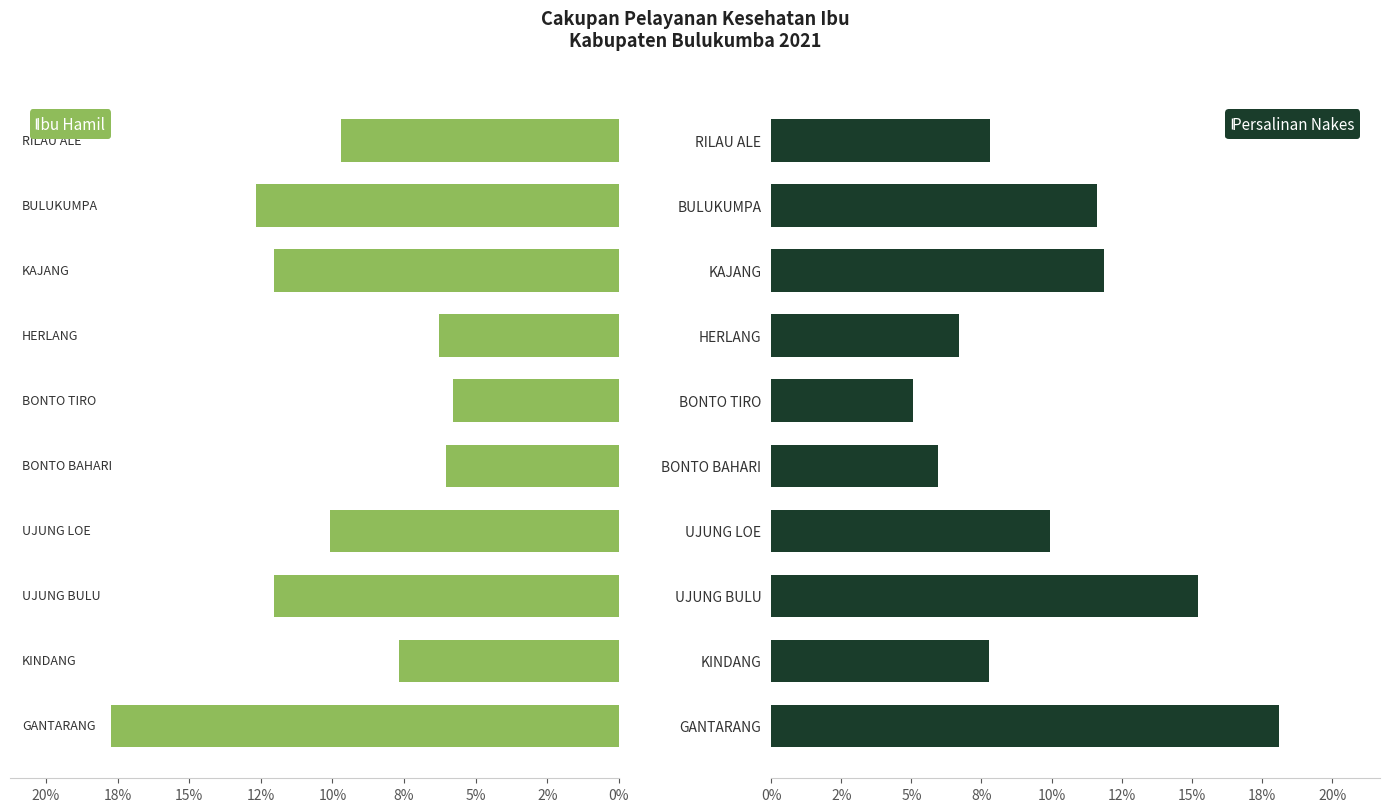

What are all the series names shown in the legend?

Ibu Hamil, Persalinan Nakes